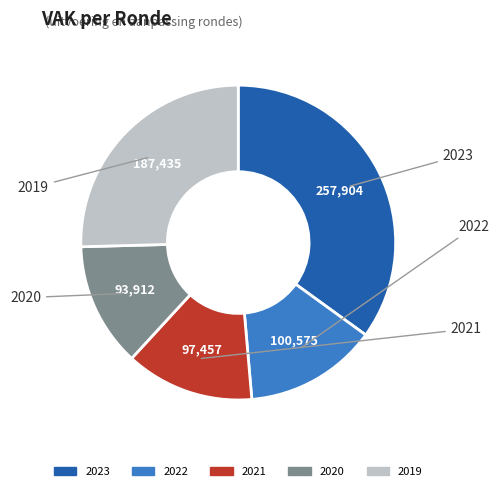

Is there any slice that represents more than half of the pie?

No